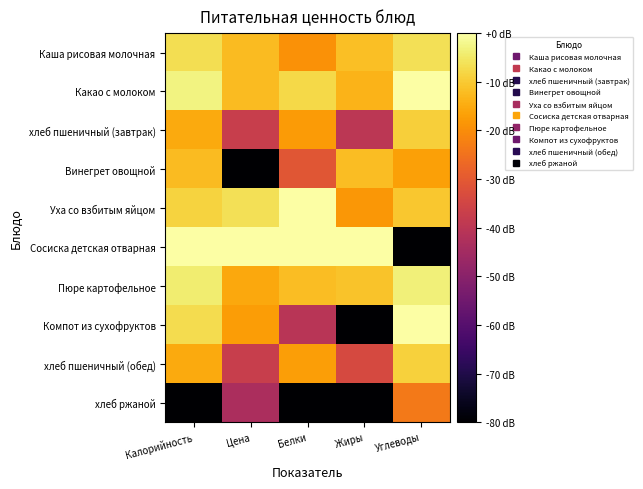

How many data points does each series have?

5